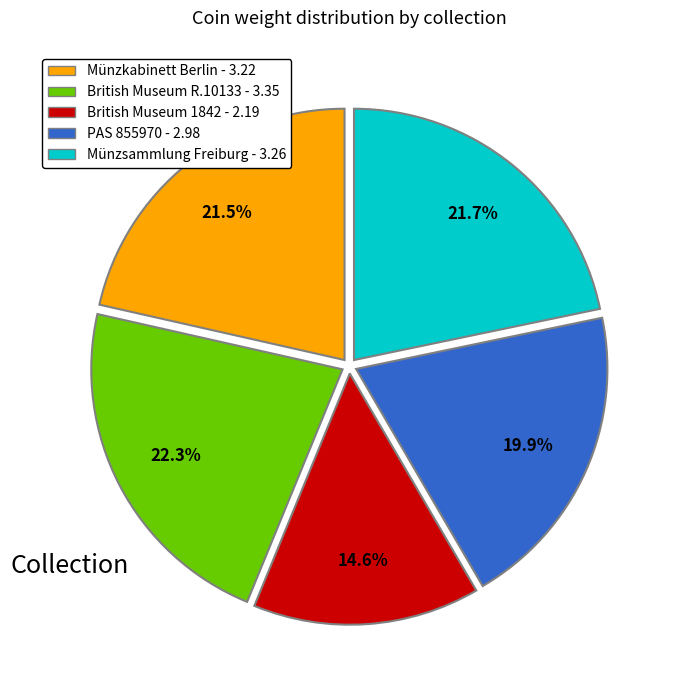

To the nearest percent, what portion does PAS 855970 - 2.98 represent?

20%